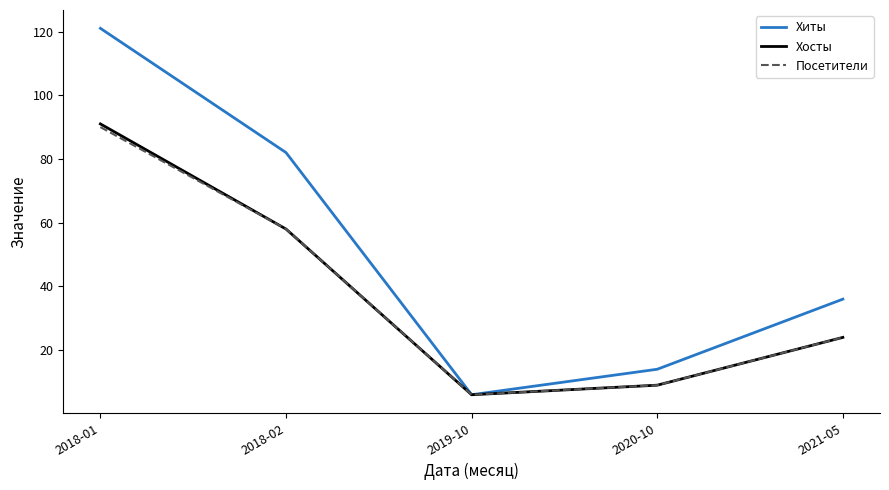

At which category is the sum across all series the highest?

2018-01